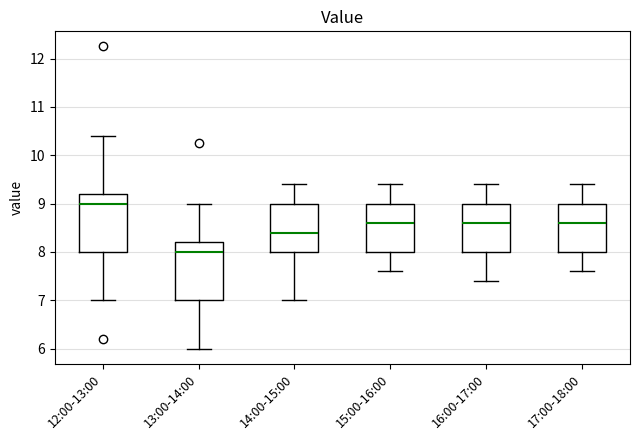

Which box has the lowest median line?

13:00-14:00